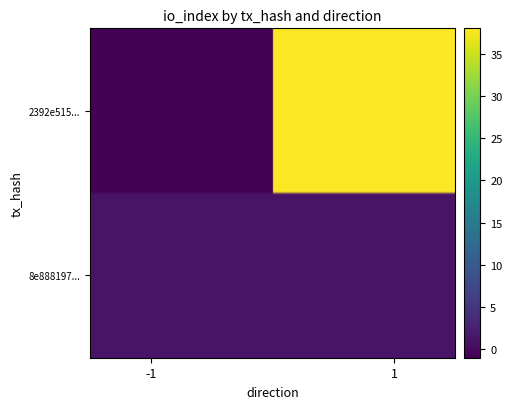

List the series in order of their peak value, lowest first.

8e888197d4e282cf96fa4a41de12080975b7a1a, 2392e515d5d33a81a2117681c3efe63d581d290